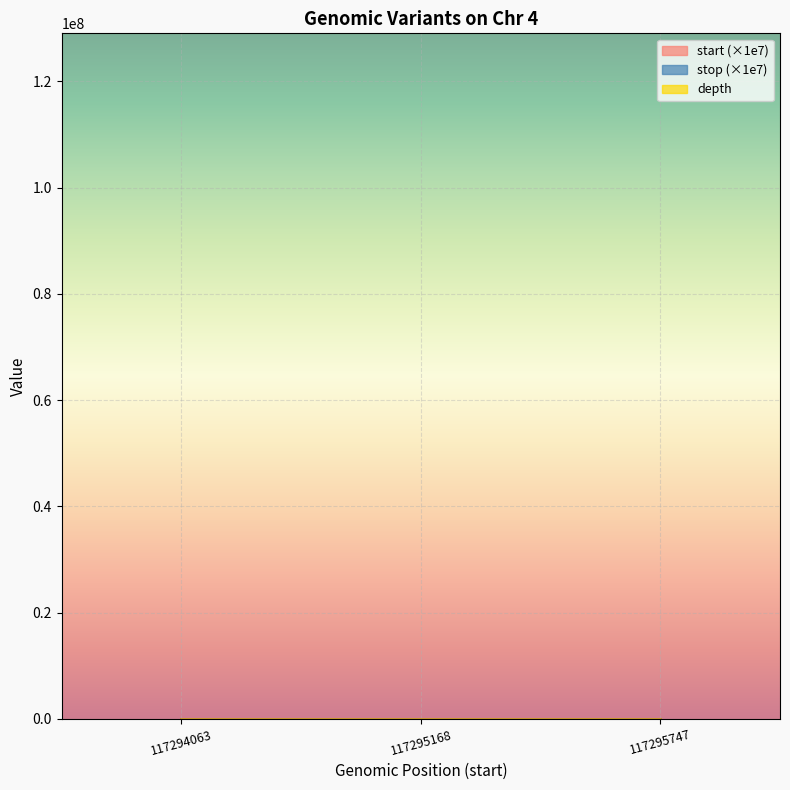

What value does the stop series have at 117295747?

11.7